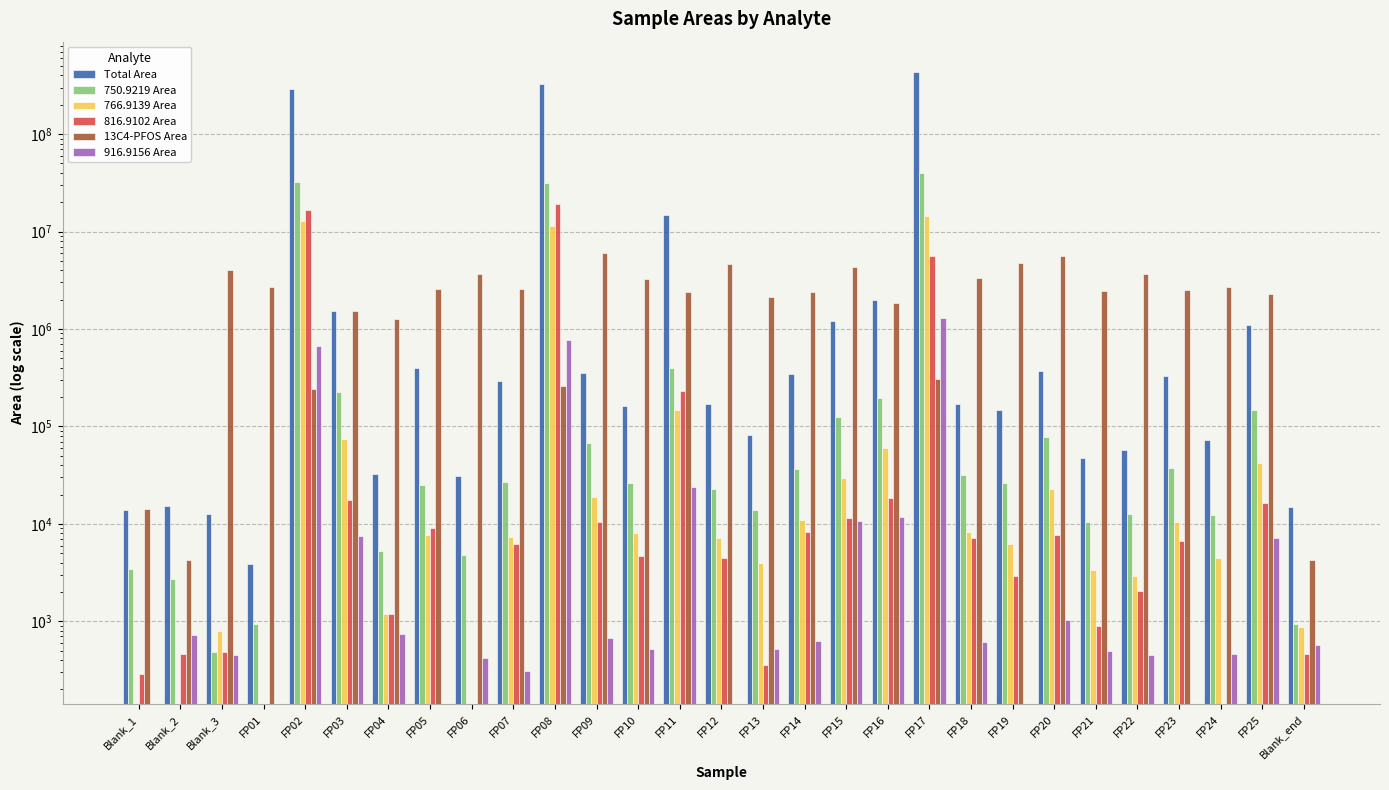

How many data points in Total Area are less than 168419?

14